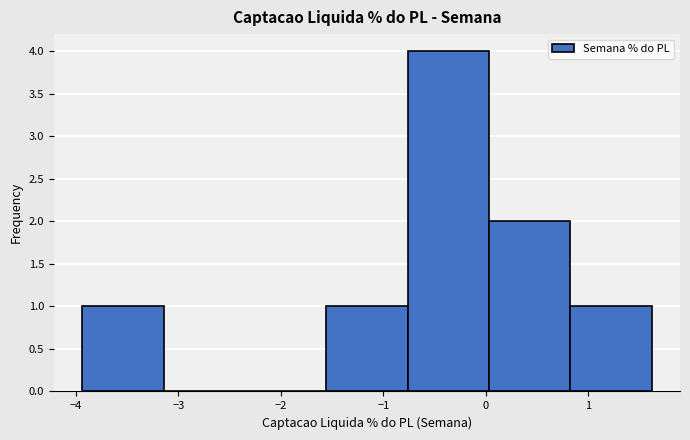

What is the height of the bar covering 0.0 to 0.8 on the x-axis? Neither the bar edges nor the heights are printed on the chart, so give them approximately, as read against the axes.

2